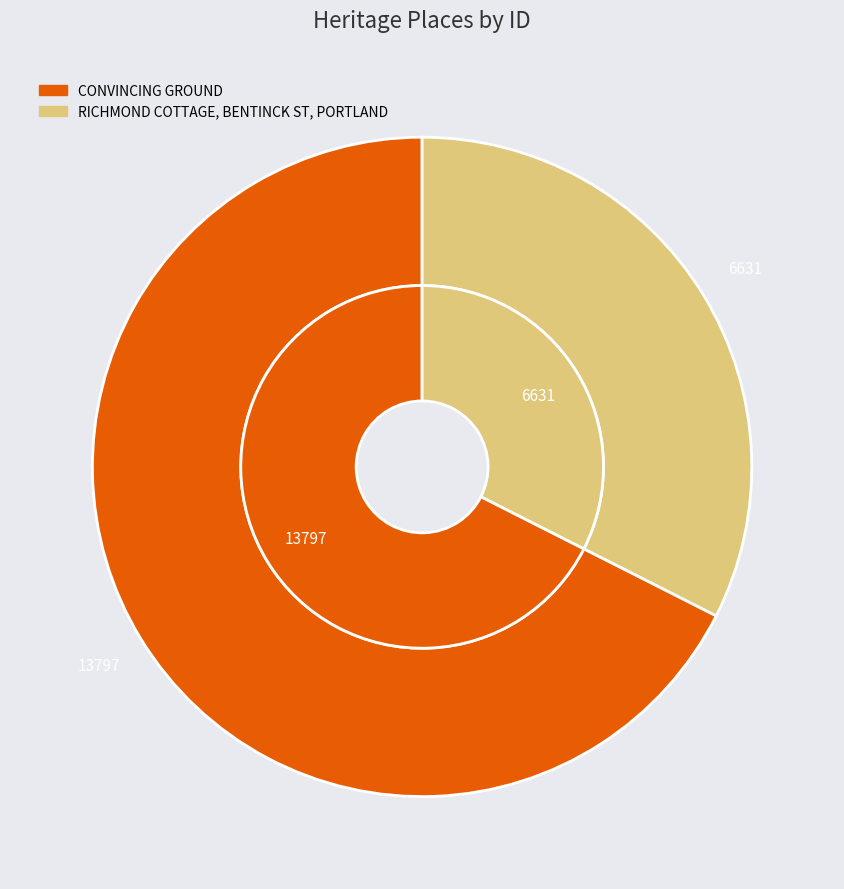

To the nearest percent, what is the difference between the largest and smallest slice percentages?

35%